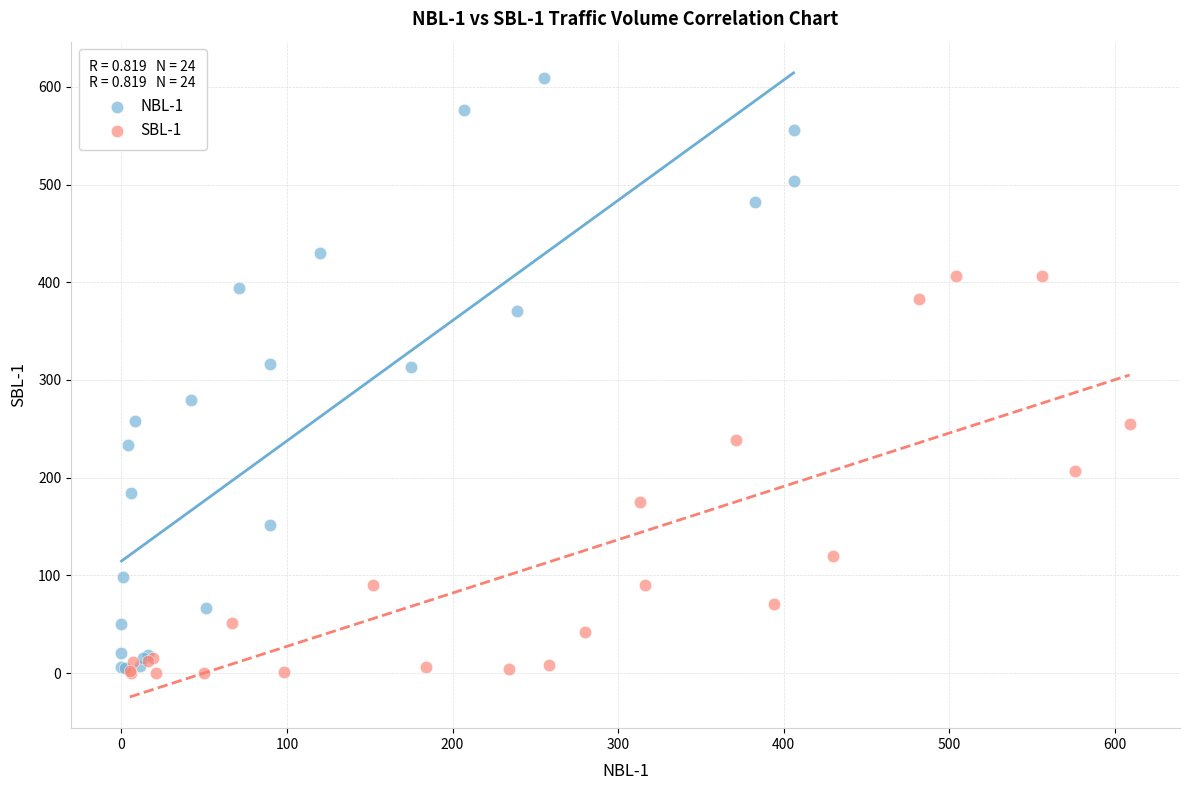

What are all the series names shown in the legend?

NBL-1, SBL-1